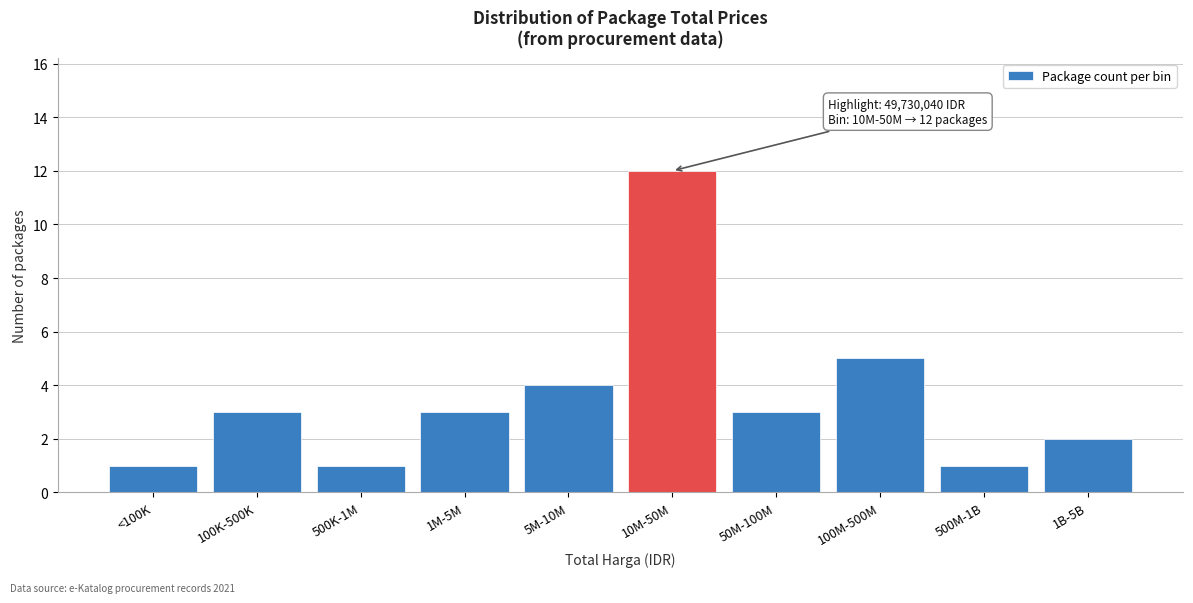

Reading left to right, what are all the values shown in this chart?

<100K=1	100K-500K=3	500K-1M=1	1M-5M=3	5M-10M=4	10M-50M=12	50M-100M=3	100M-500M=5	500M-1B=1	1B-5B=2